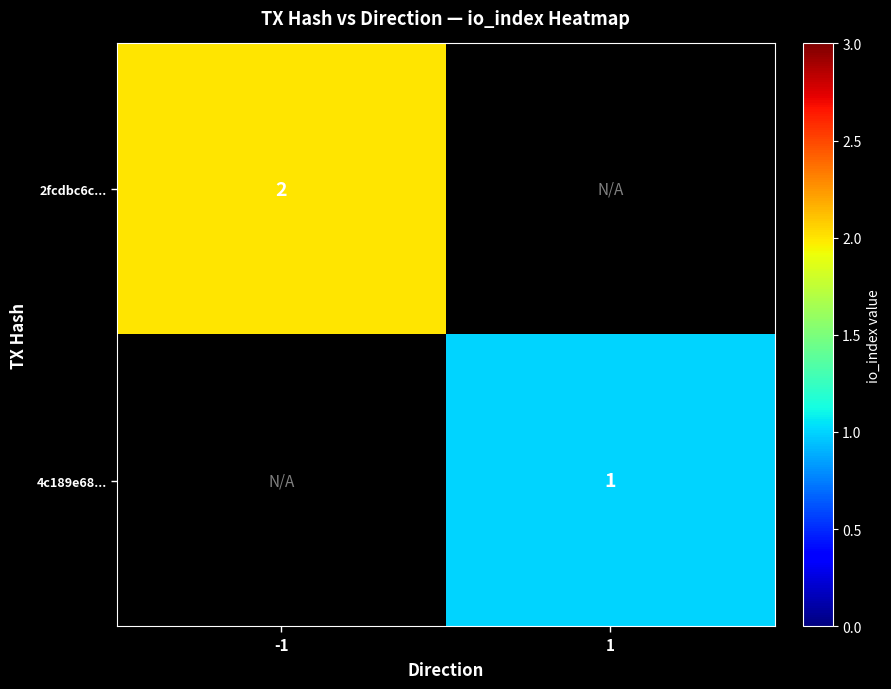

True or false: 4c189e68... has a value of 0.6 at 1.

False